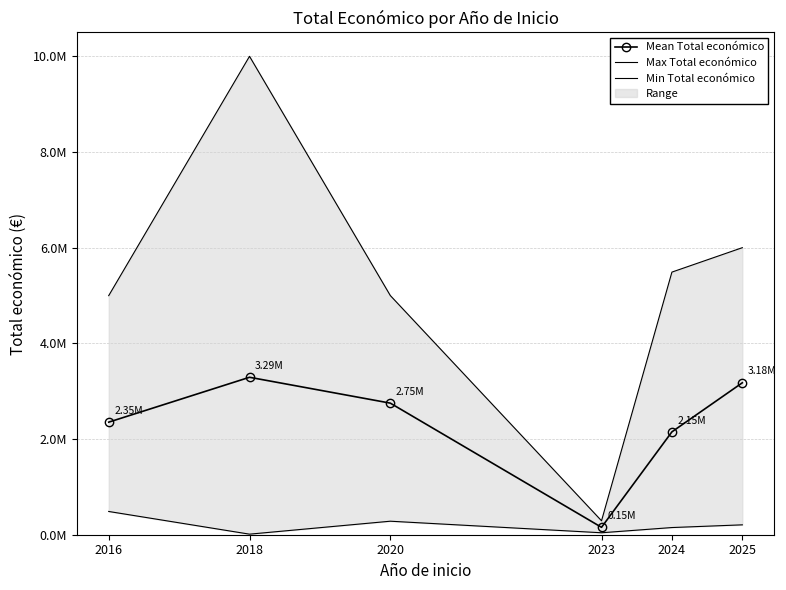

At 2020, list the series in order from largest to smallest.

Max Total económico, Mean Total económico, Min Total económico